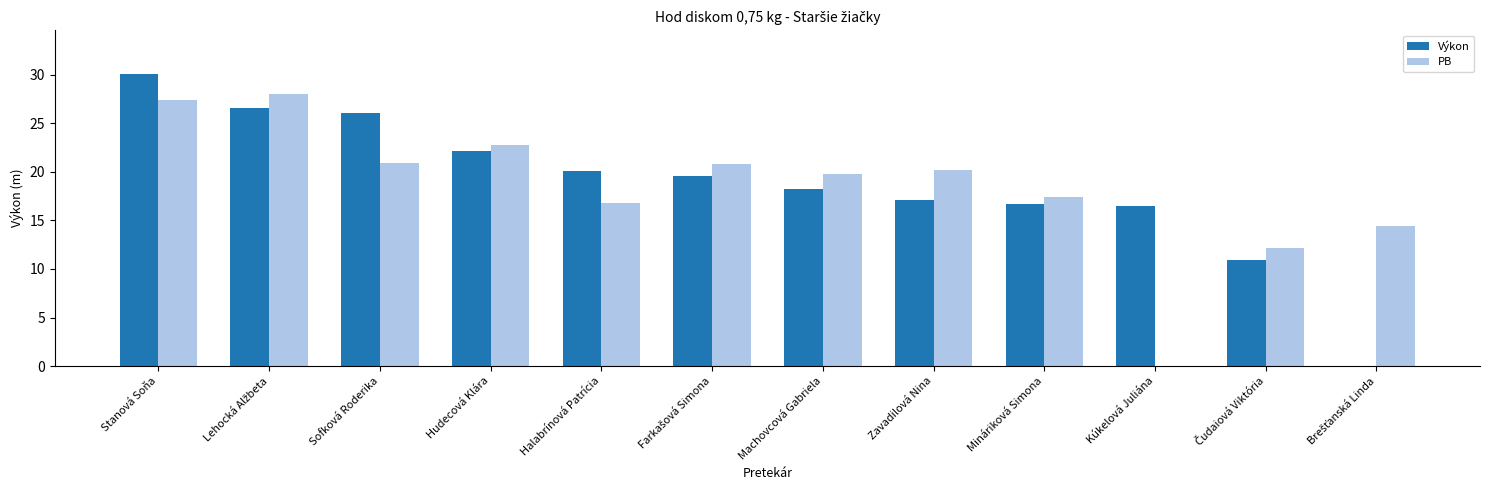

At which category is the sum across all series the highest?

Stanová Soňa